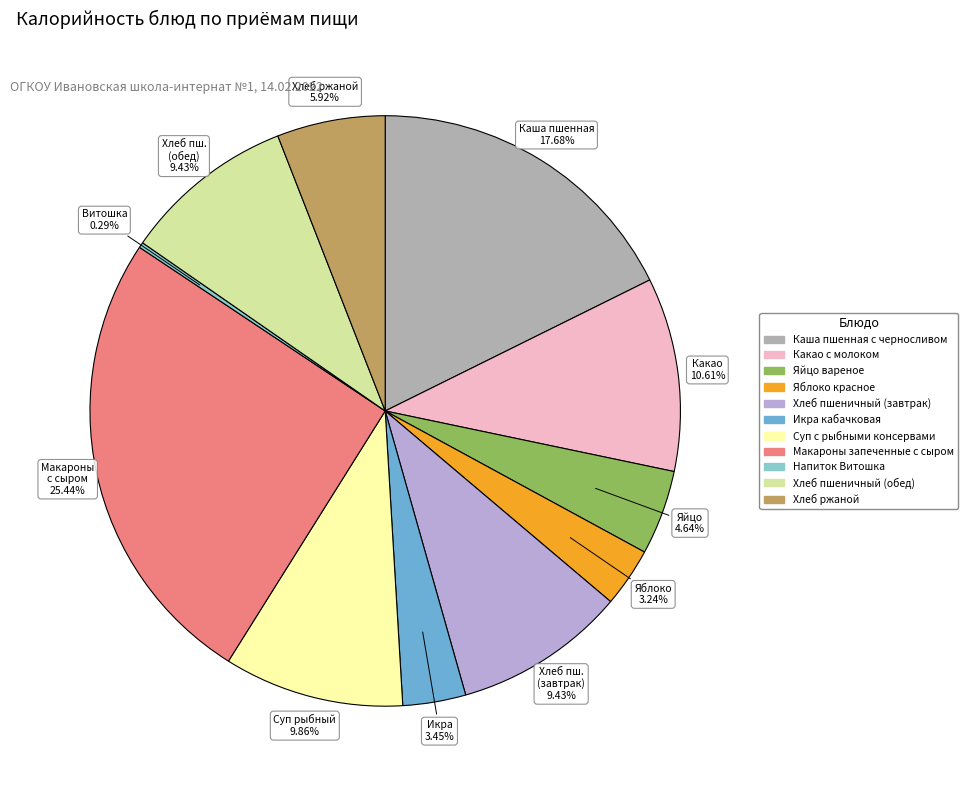

To the nearest percent, what percentage of the pie is Хлеб ржаной?

6%